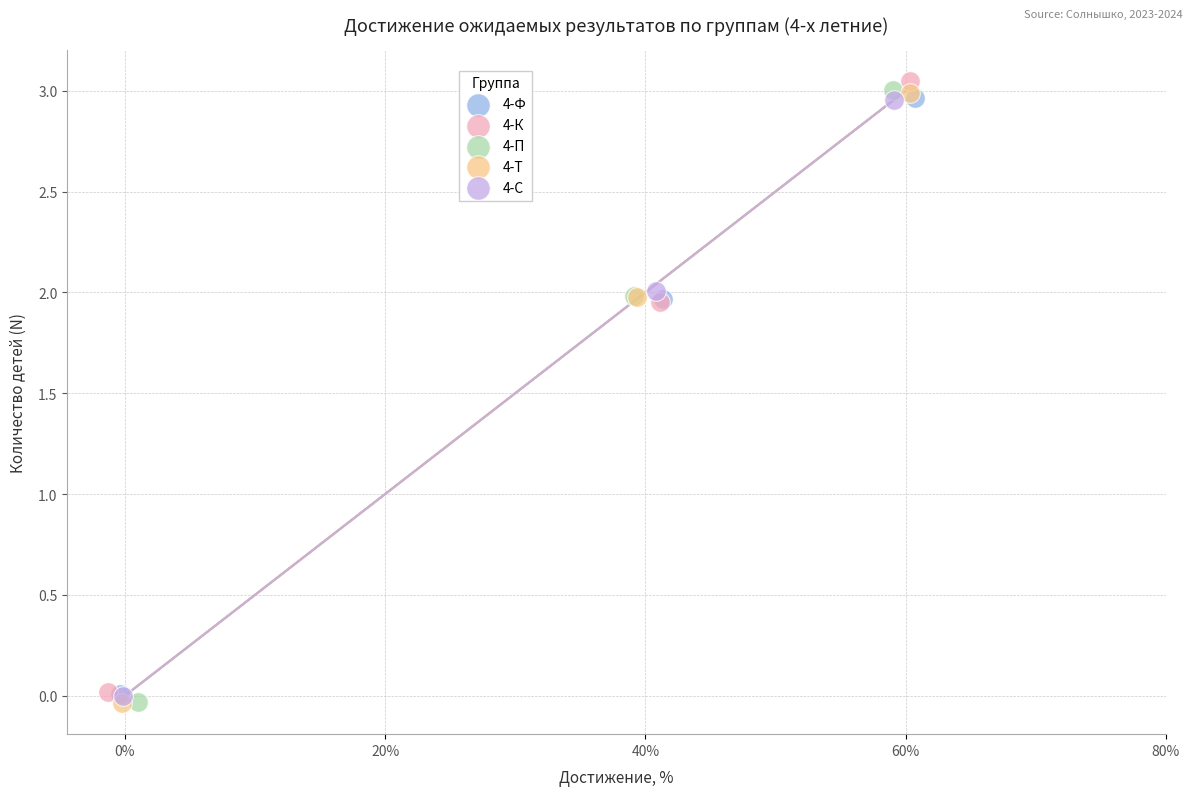

Which series has the widest spread of Y values?

4-П